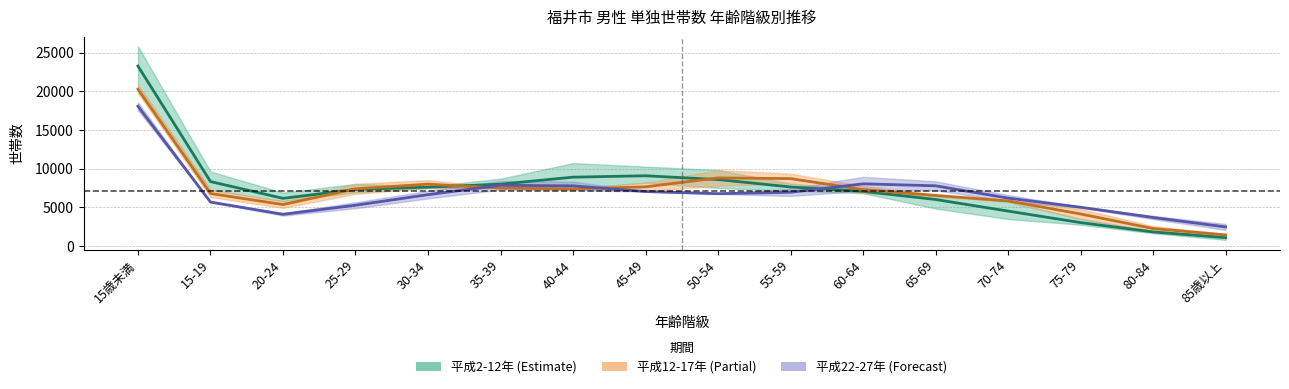

What is the difference between the maximum and minimum values in the 平成12年_単独 series?

18878.5